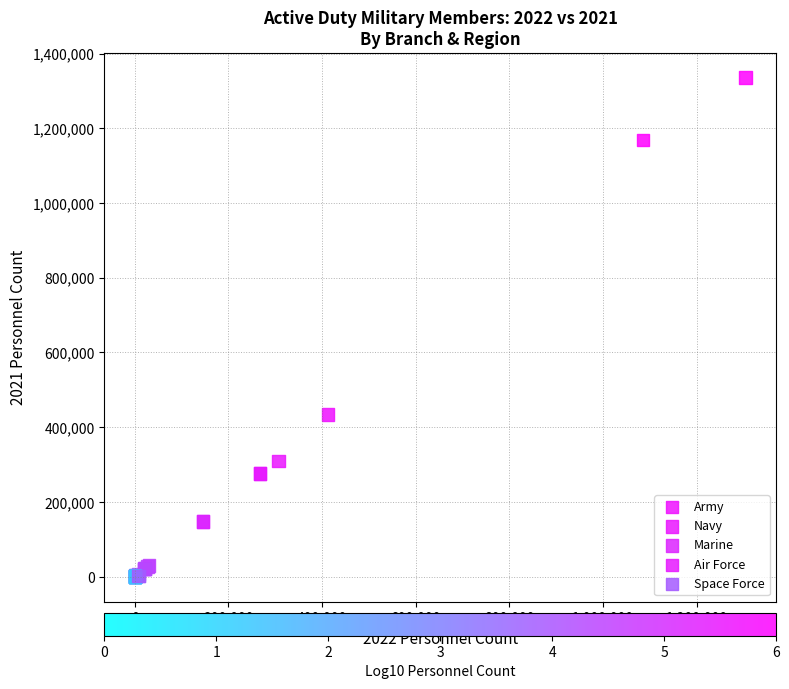

What are all the series names shown in the legend?

Army, Navy, Marine, Air Force, Space Force